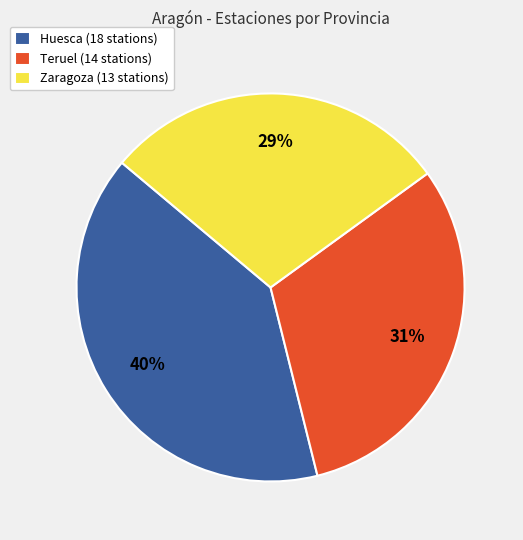

Is the sum of Teruel (14 stations) and Huesca (18 stations) greater than half?

Yes